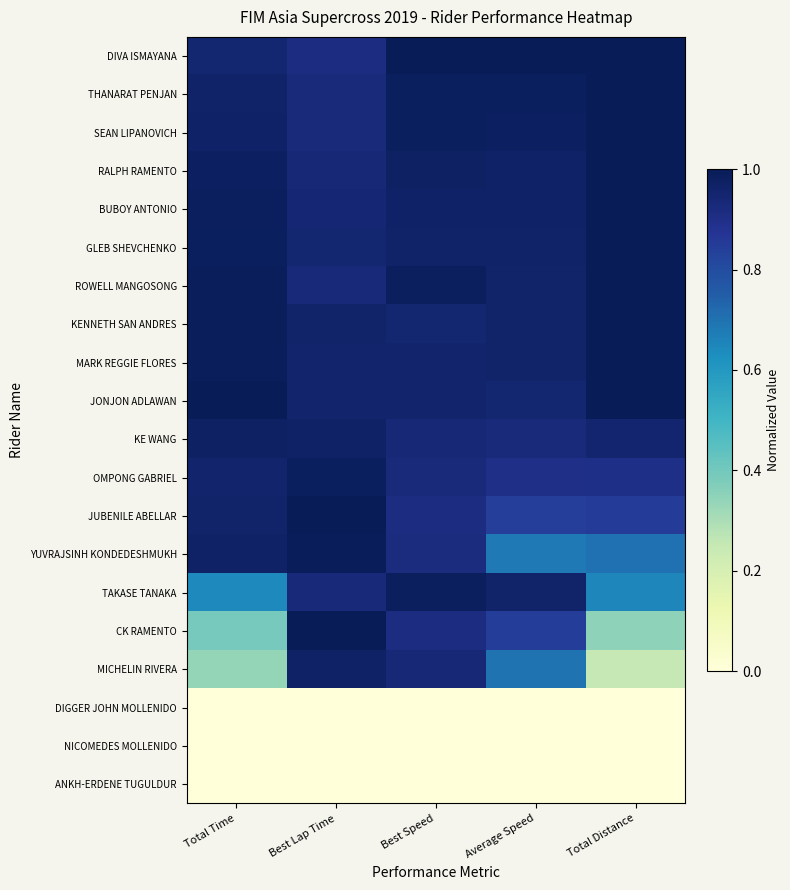

At which category is the sum across all series the highest?

Best Speed